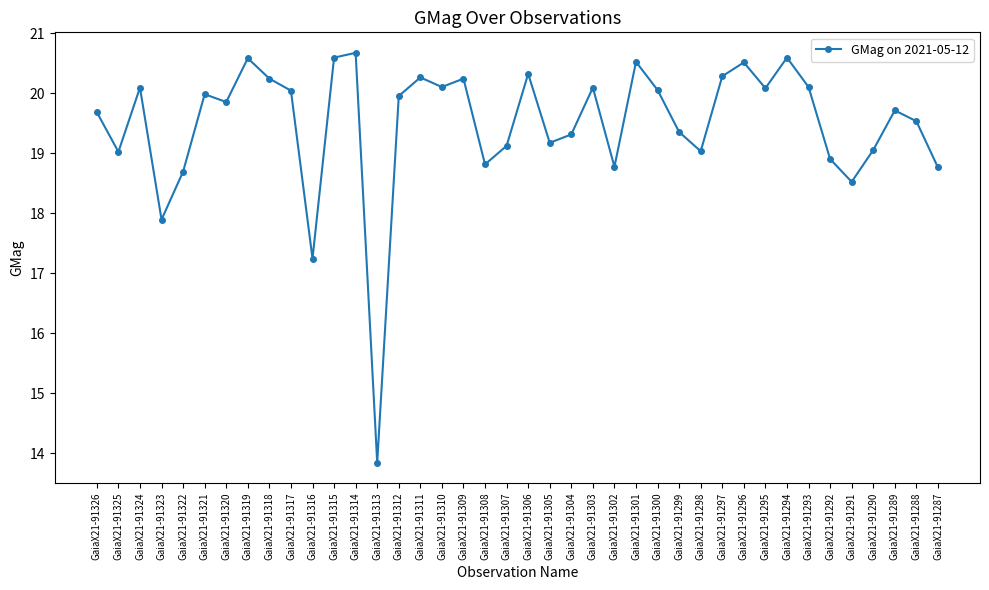

Which label corresponds to the smallest value in the chart?

GaiaX21-91313